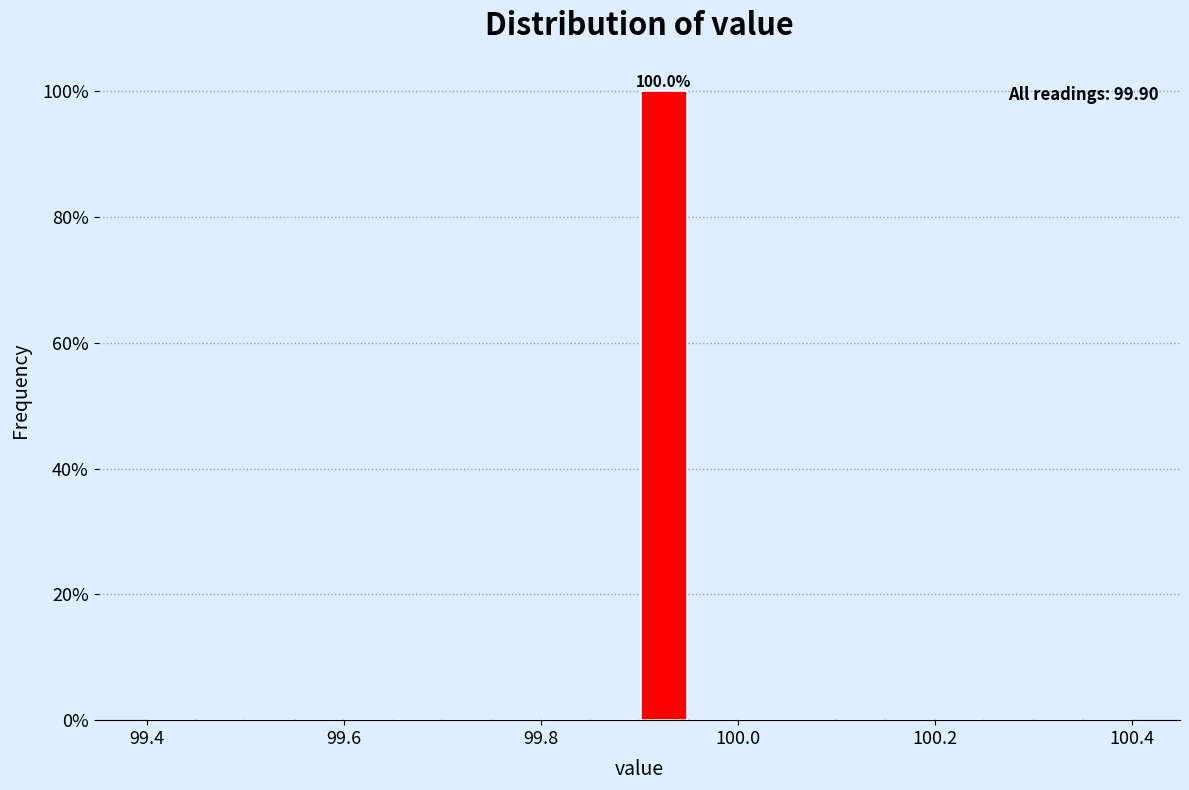

Around what value on the x-axis is the tallest bar? Give the approximate position of its centre, as read against the axis.

99.92